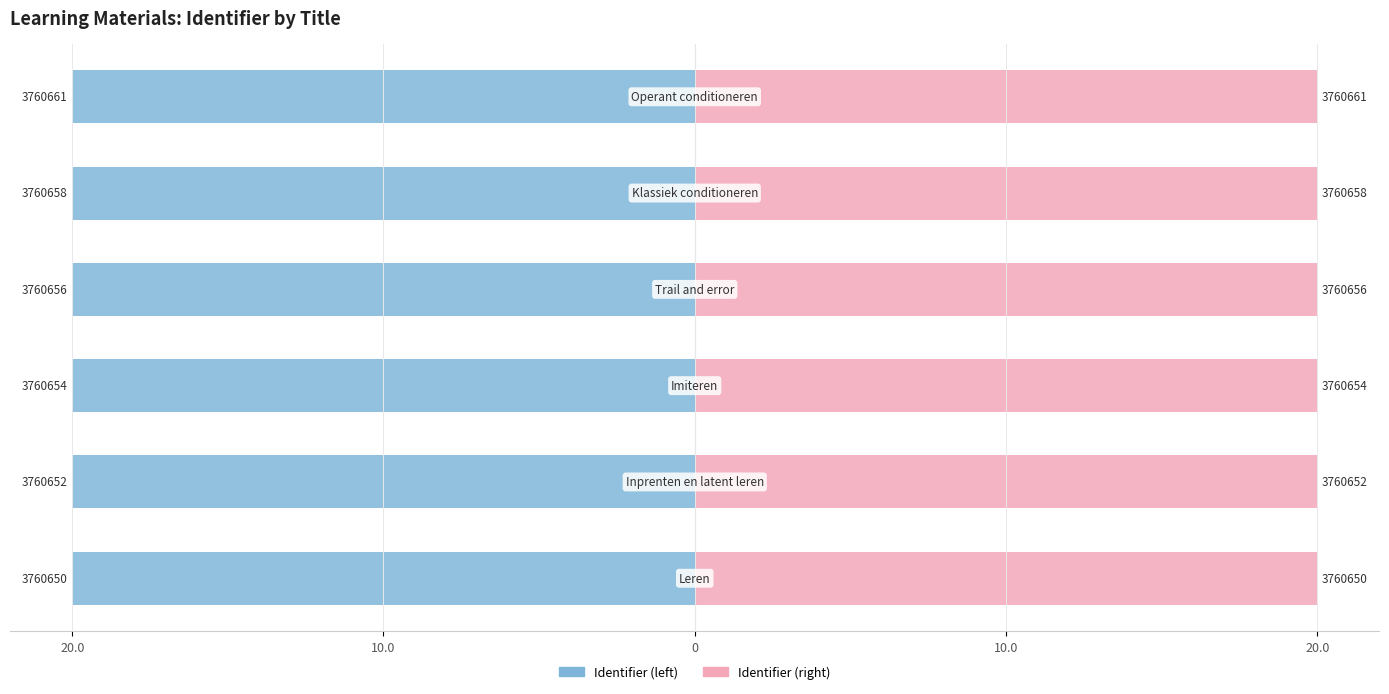

What is the smallest value displayed?

-20.0